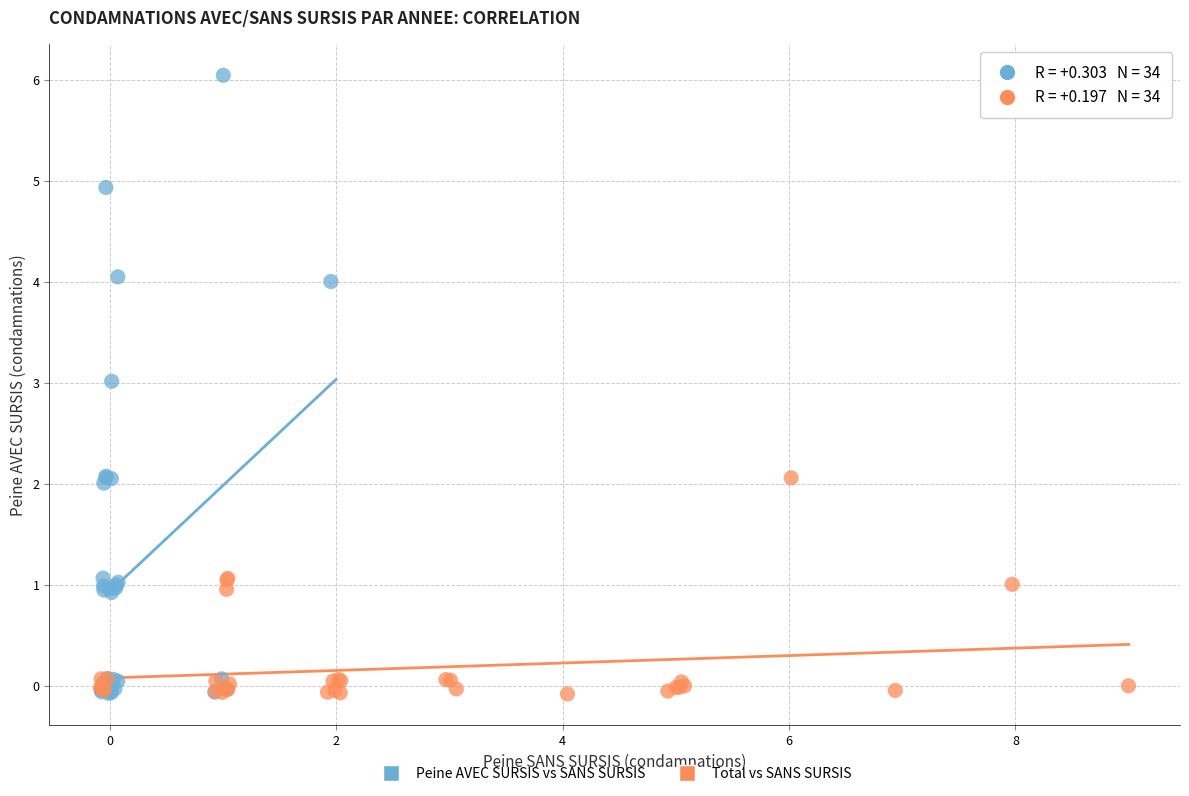

Which series contains the highest Y value?

Peine AVEC SURSIS vs SANS SURSIS